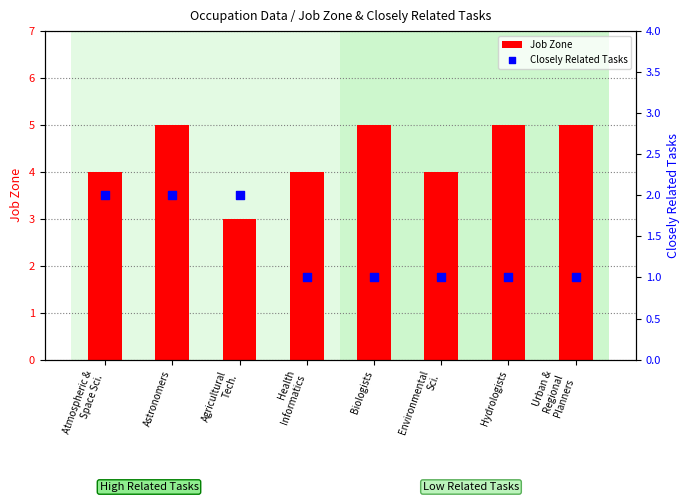

Which series has the widest spread of Y values?

Job Zone